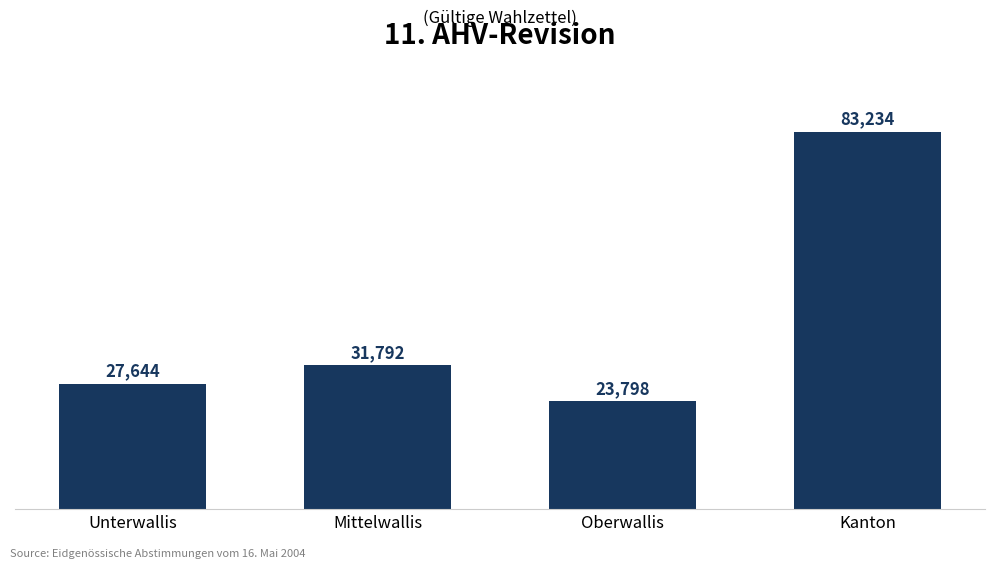

Where is the data nearest to the value 53516?

Mittelwallis